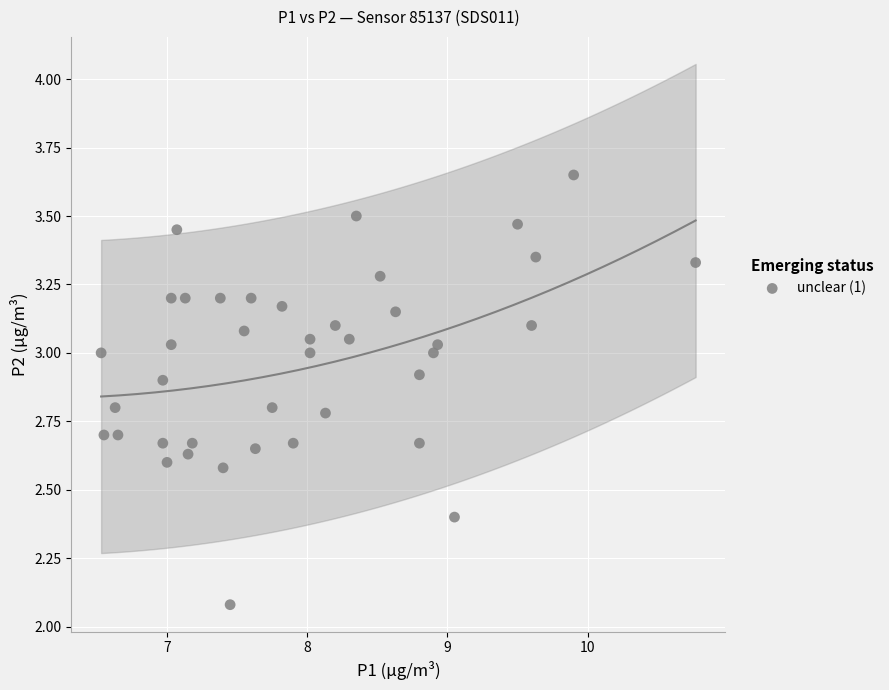

What is the range of Y values (max minus min)?

1.6